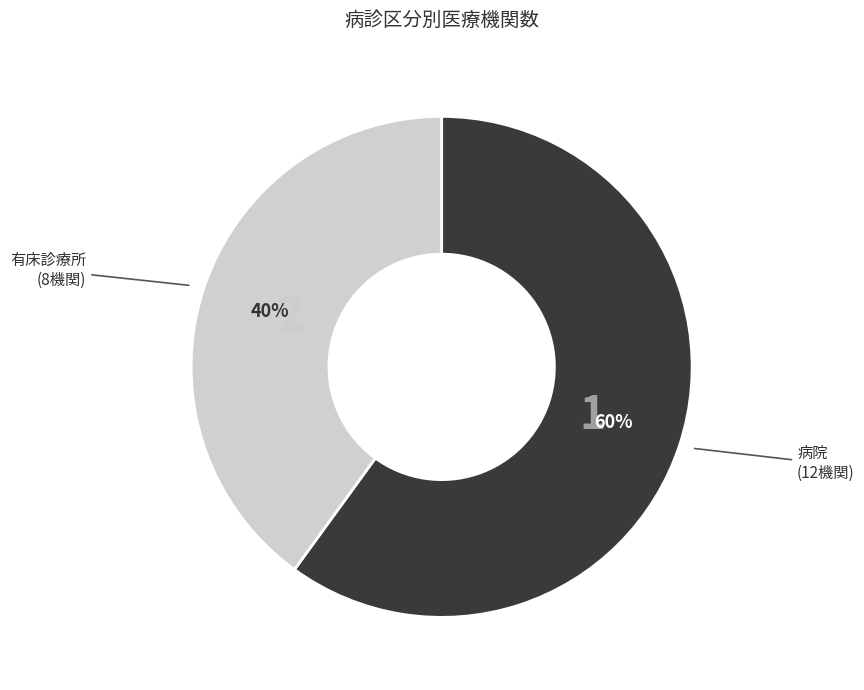

Is there any slice that represents more than half of the pie?

Yes